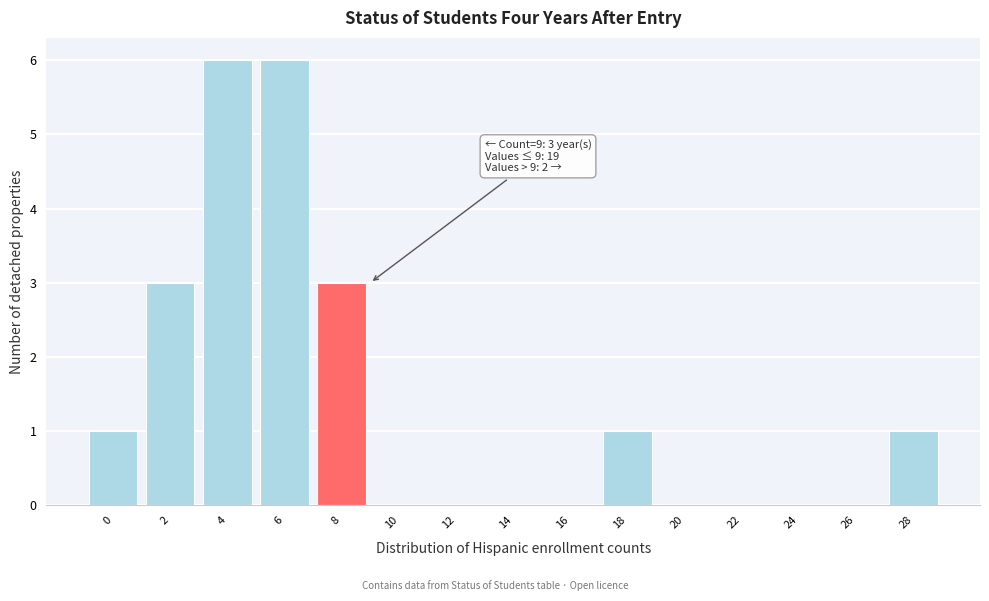

Reading right to left, what are all the values shown in this chart?

28=1	26=0	24=0	22=0	20=0	18=1	16=0	14=0	12=0	10=0	8=3	6=6	4=6	2=3	0=1